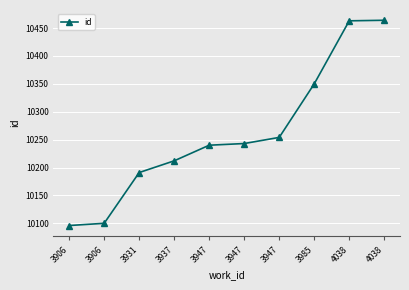

Count the number of data series in this chart.

1